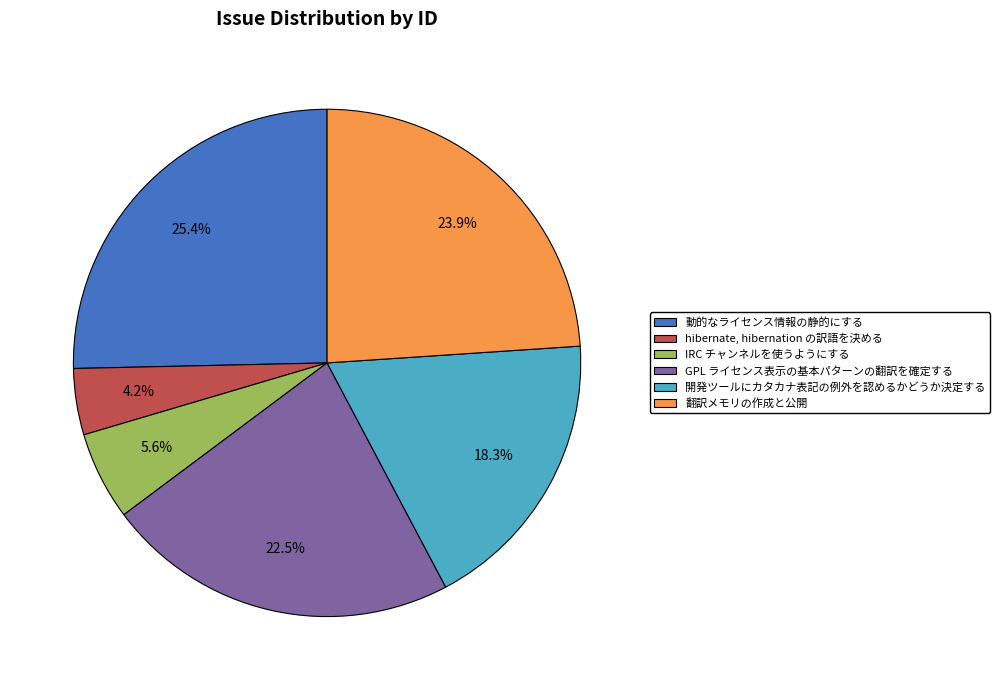

Between IRC チャンネルを使うようにする and 翻訳メモリの作成と公開, which is larger?

翻訳メモリの作成と公開